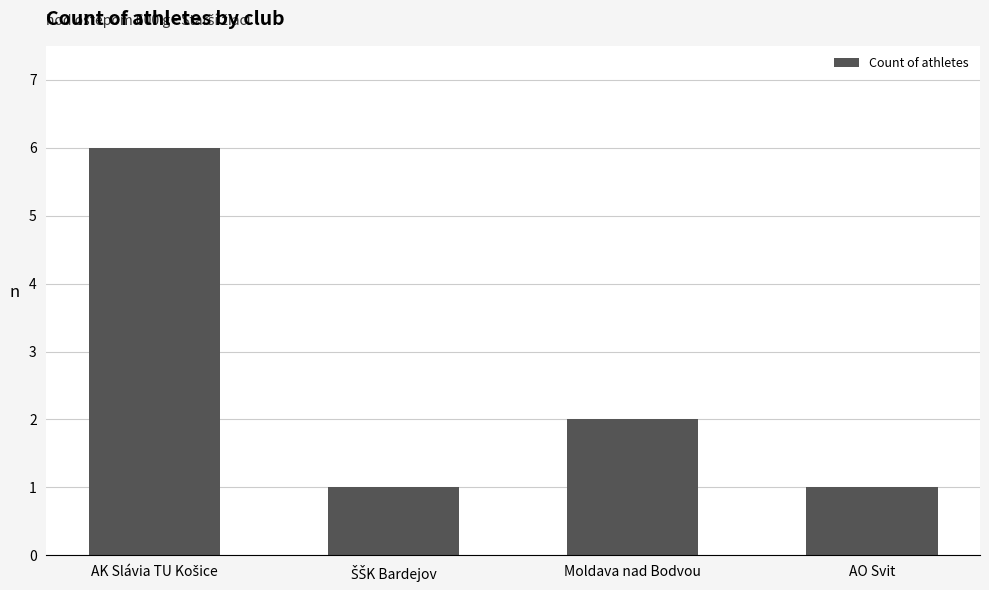

What is the greatest value displayed?

6